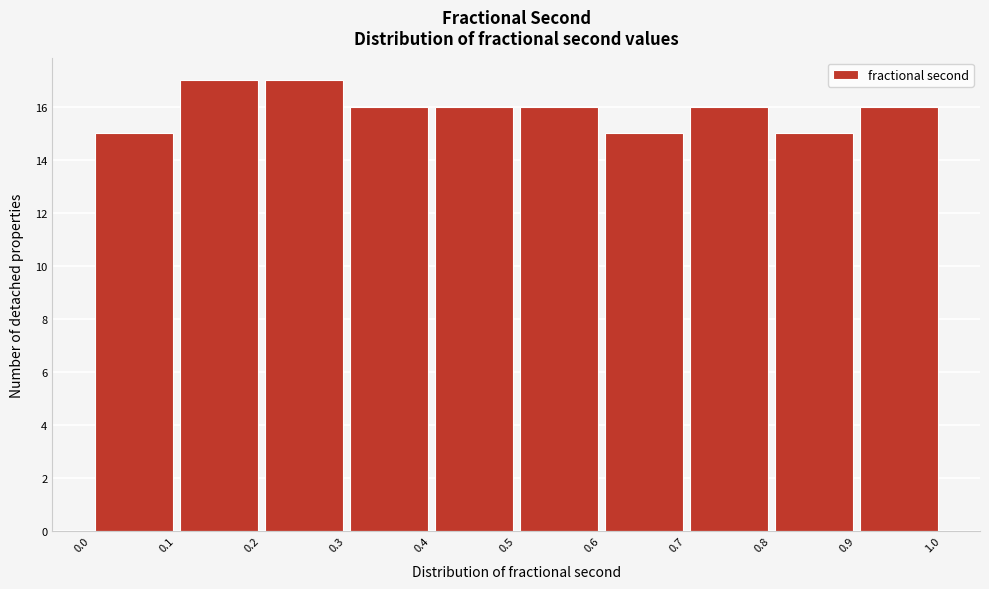

Reading left to right, list every bar in this chart as the range it spans on the x-axis followed by its height. The values are not printed on the chart, so give them approximately, as read against the axis.

0.0 to 0.1: 15
0.1 to 0.2: 17
0.2 to 0.3: 17
0.3 to 0.4: 16
0.4 to 0.5: 16
0.5 to 0.6: 16
0.6 to 0.7: 15
0.7 to 0.8: 16
0.8 to 0.9: 15
0.9 to 1.0: 16